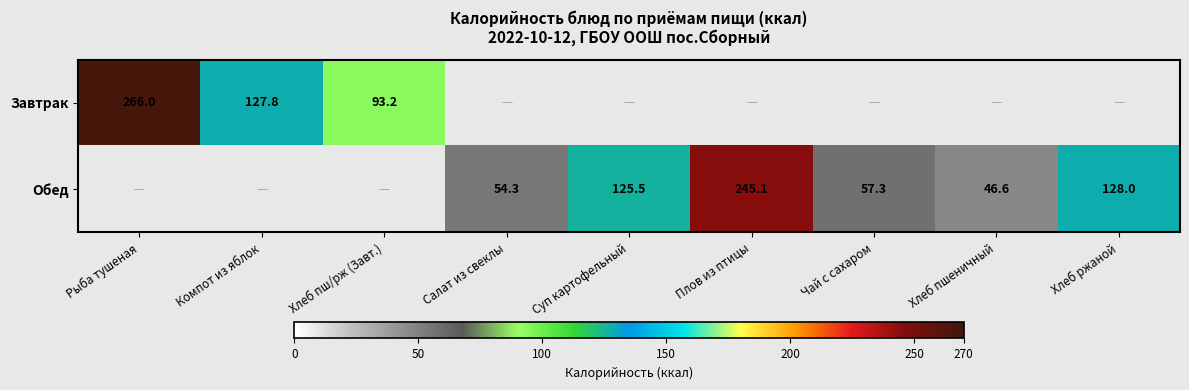

At how many categories does at least one series exceed 126?

4